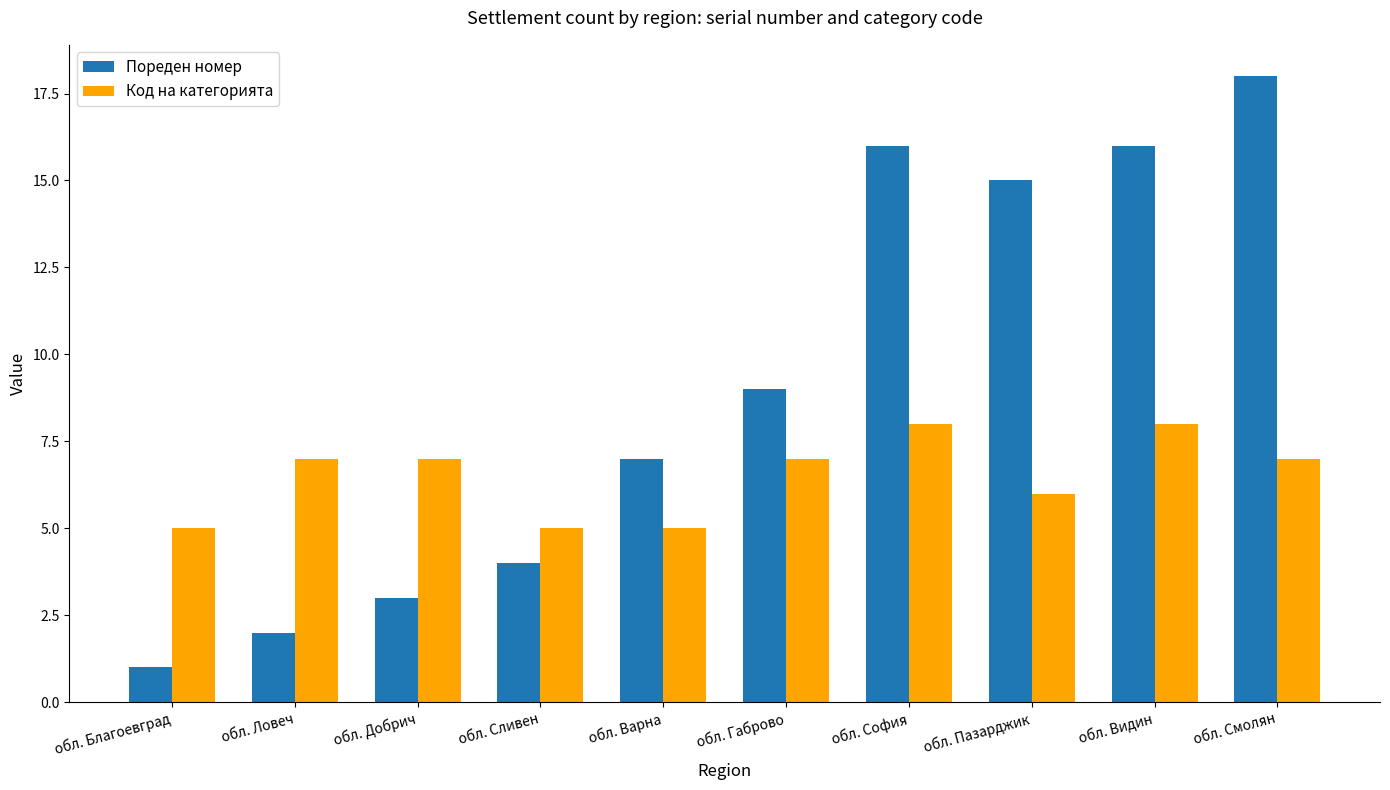

What is the label of the 9th bar from the left?

обл. Видин